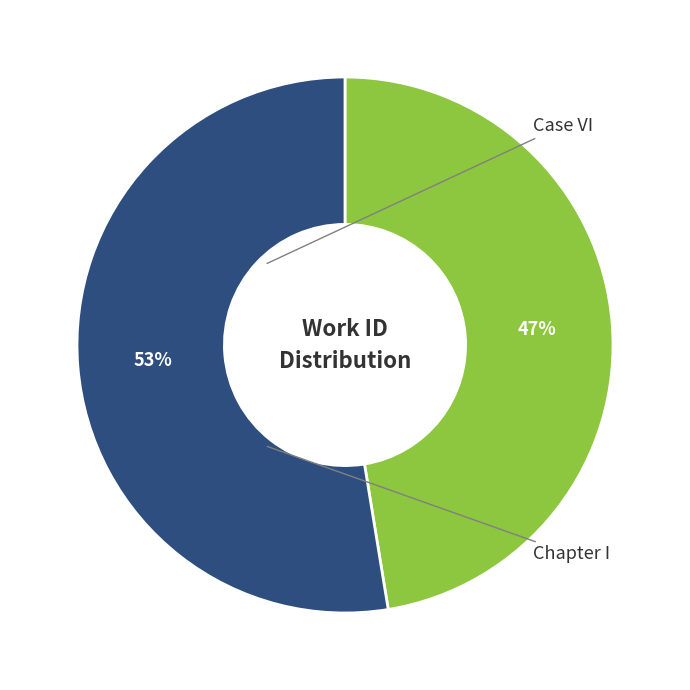

How many slices are in this pie chart?

2